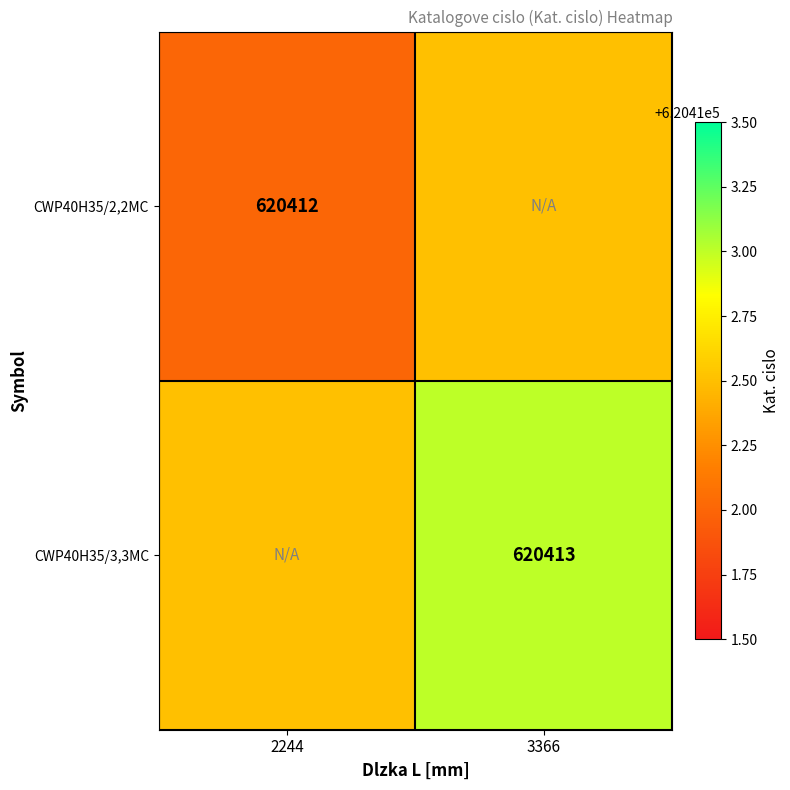

True or false: CWP40H35/2,2MC has a value of 312559.3 at 2244.

False